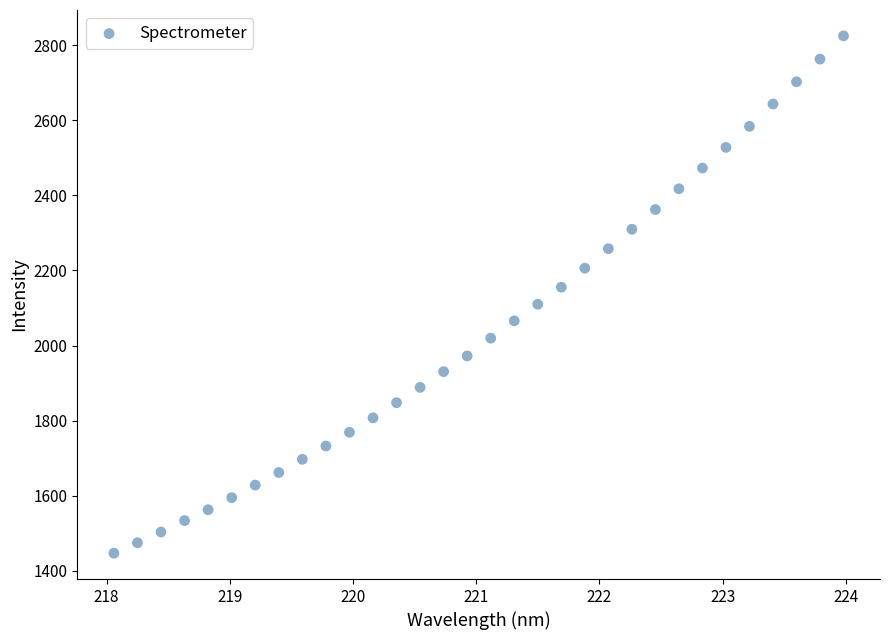

What is the range of Y values (max minus min)?

1377.4